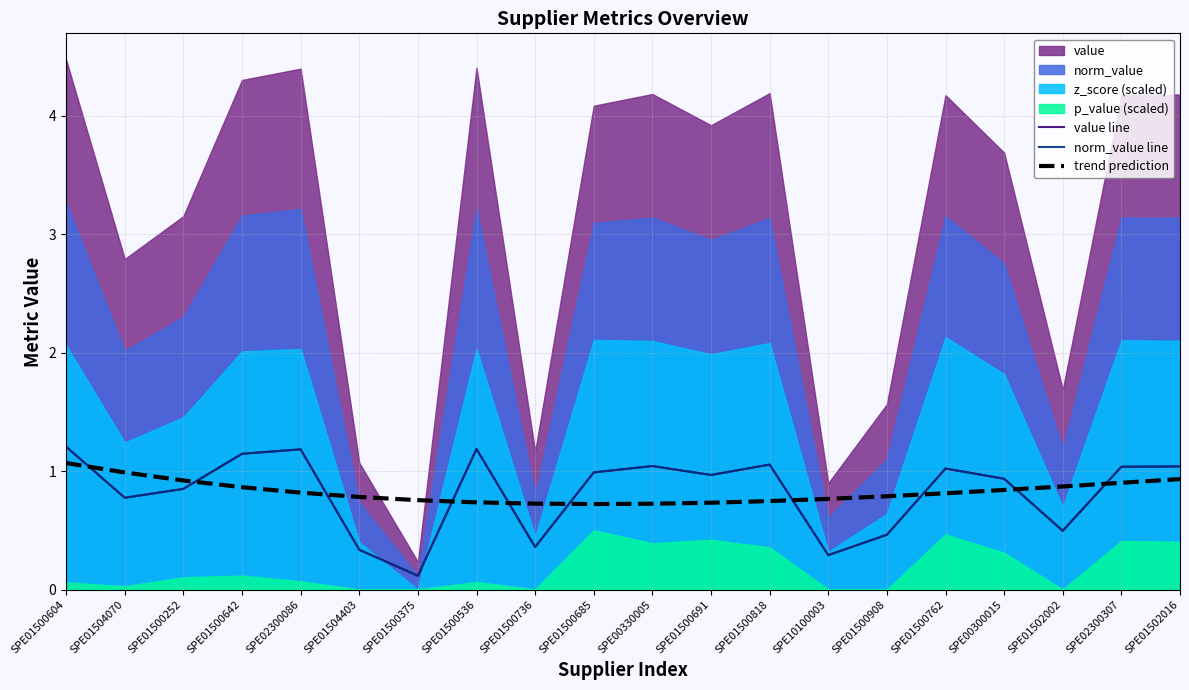

What is the value of the value line point at the 13th from the left?

1.1